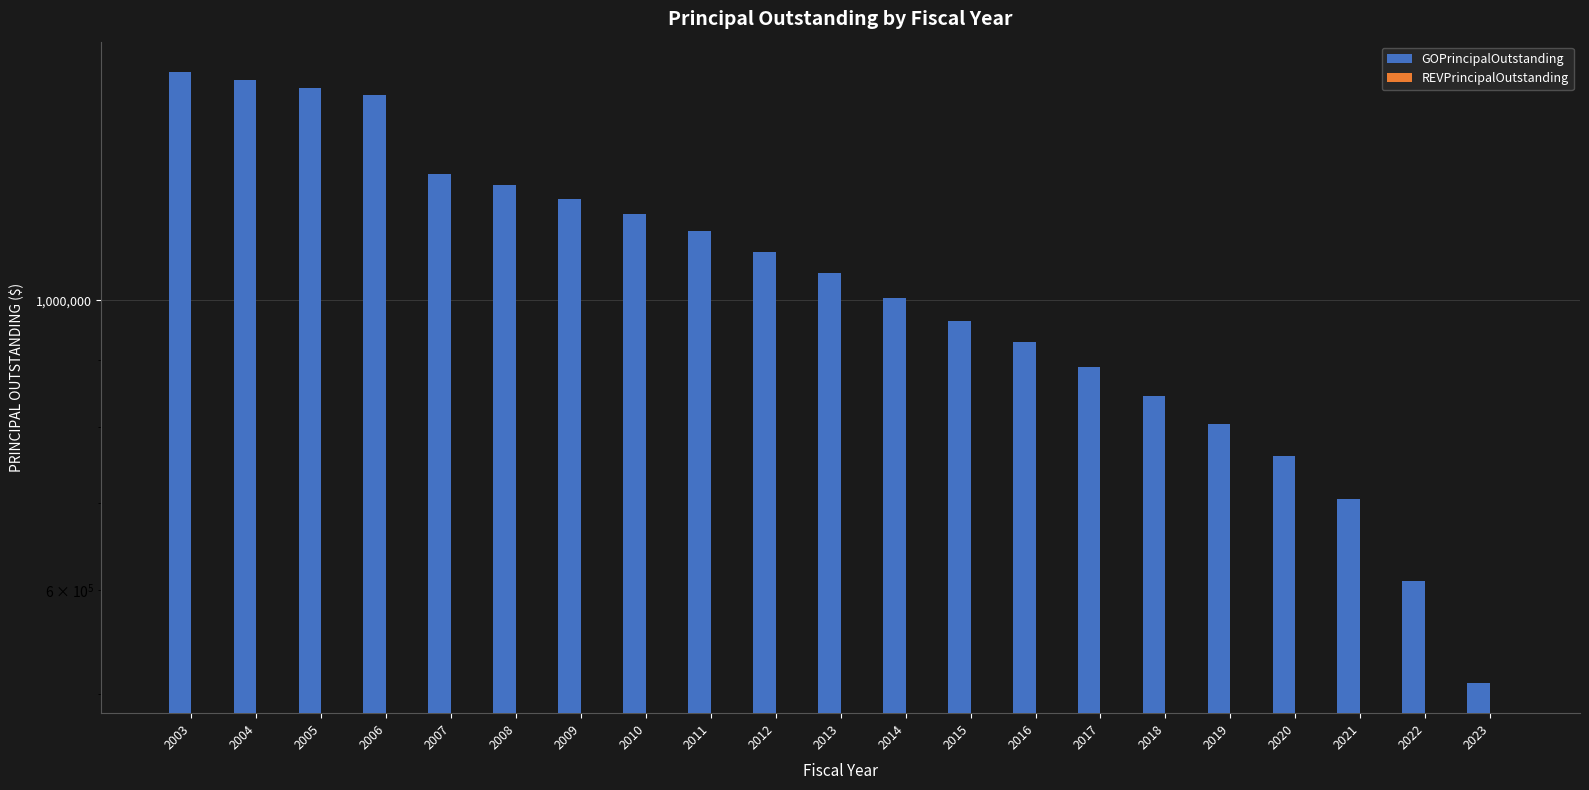

Which label corresponds to the smallest value in the chart?

2003